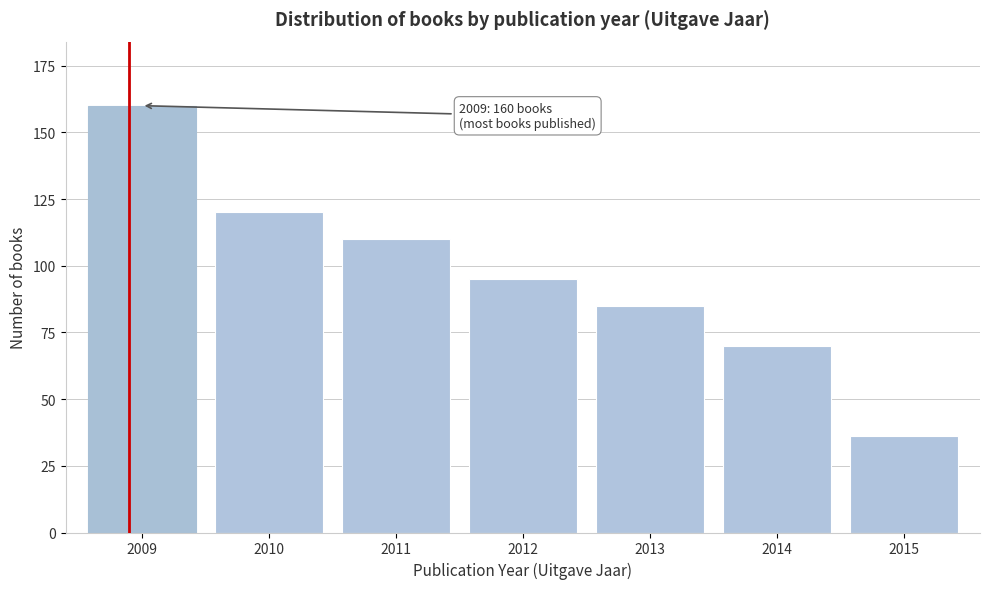

Reading right to left, transcribe all the data shown in this chart.

36	70	85	95	110	120	160